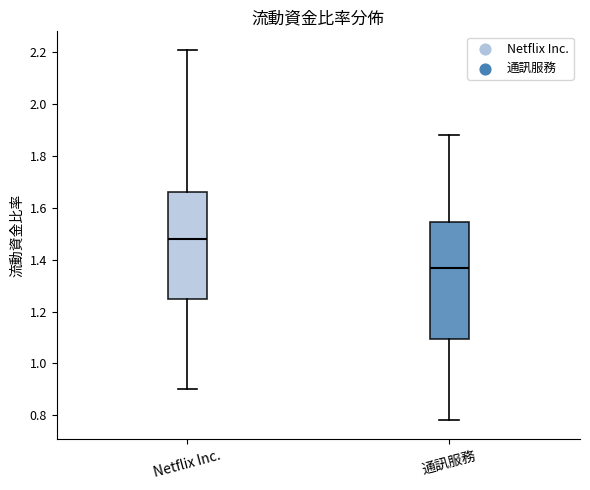

Reading left to right, transcribe this box plot: for each box, give where its median line is, the range the box spans, and where its two whiskers end, as read against the y-axis. The values are not printed on the chart, so give them approximately, as read against the axis.

Netflix Inc.: median 1.48, box 1.26 to 1.66, whiskers 0.90 to 2.22
通訊服務: median 1.38, box 1.10 to 1.54, whiskers 0.78 to 1.88